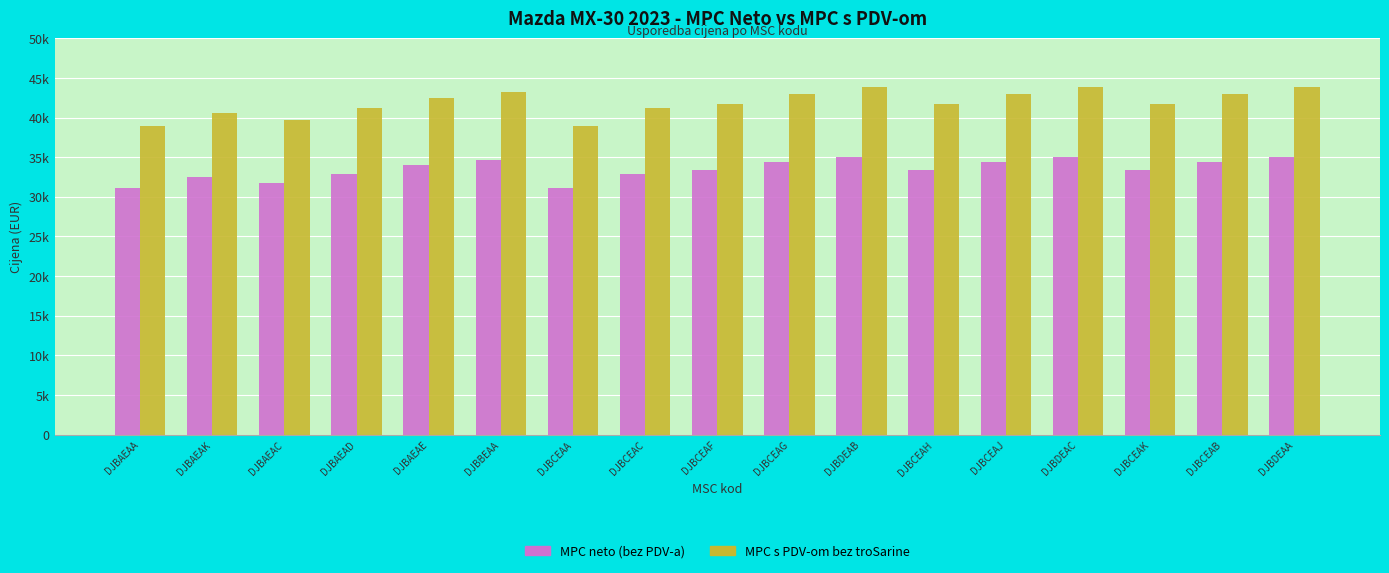

Rank the series at DJBAEAE from lowest to highest value.

MPC neto (bez PDV-a), MPC s PDV-om bez troSarine